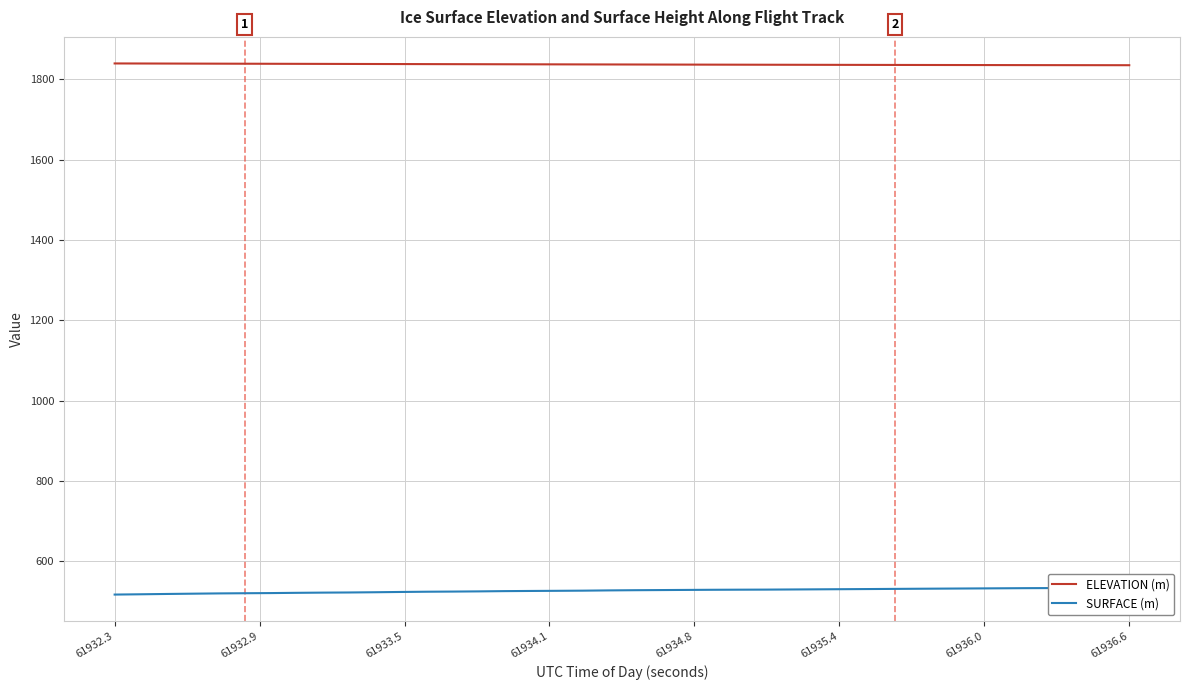

What is the smallest value displayed?

517.5